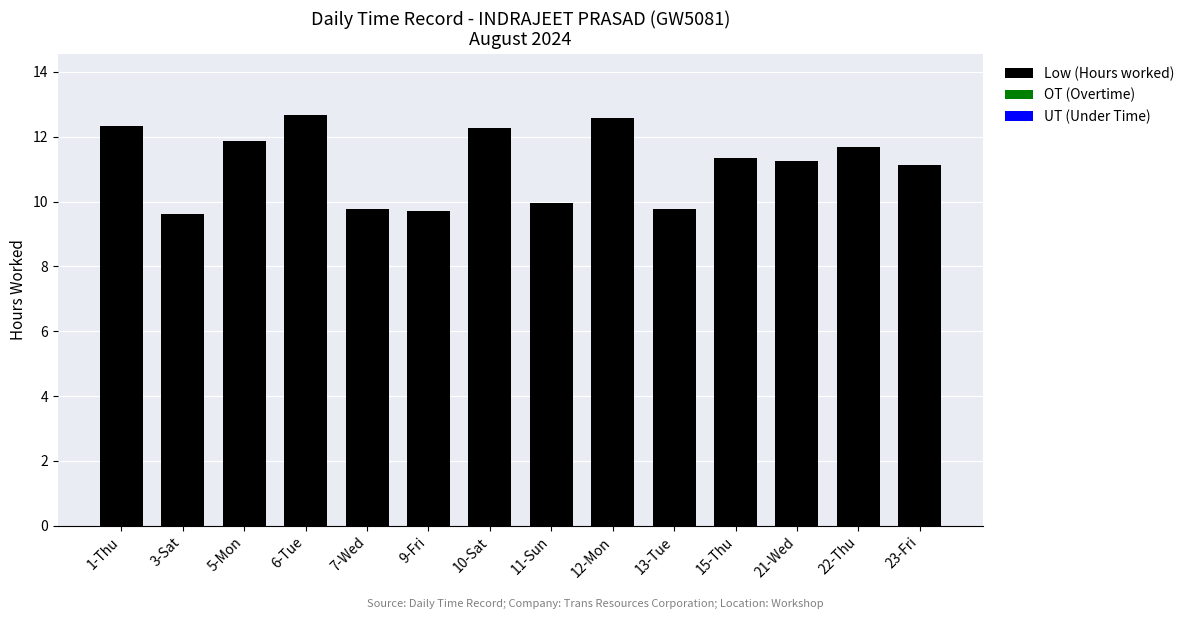

What is the change in value from 6-Tue to 10-Sat?

-0.4